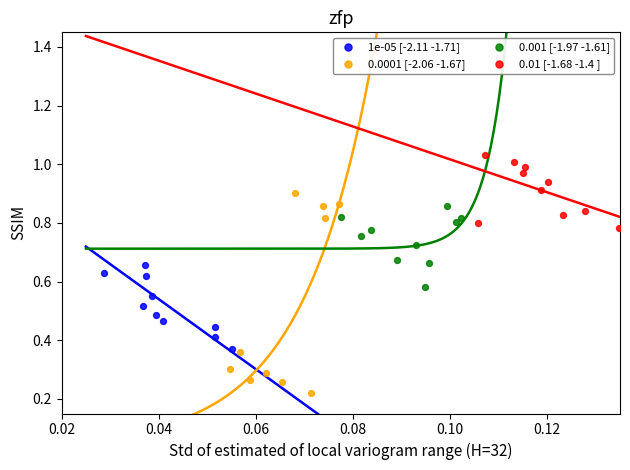

Which series has the widest spread of Y values?

0.0001 [-2.06 -1.67]